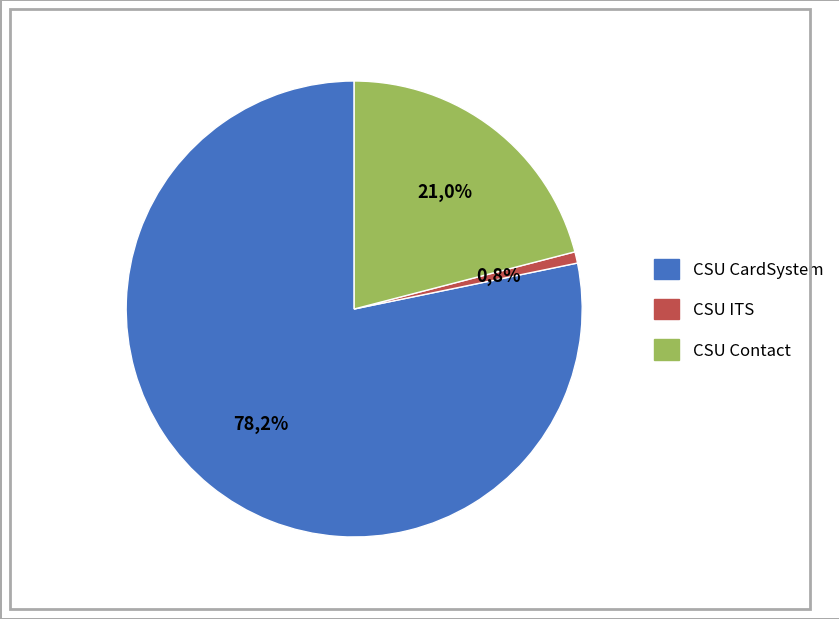

To the nearest percent, what percentage of the pie is CSU Contact?

21%